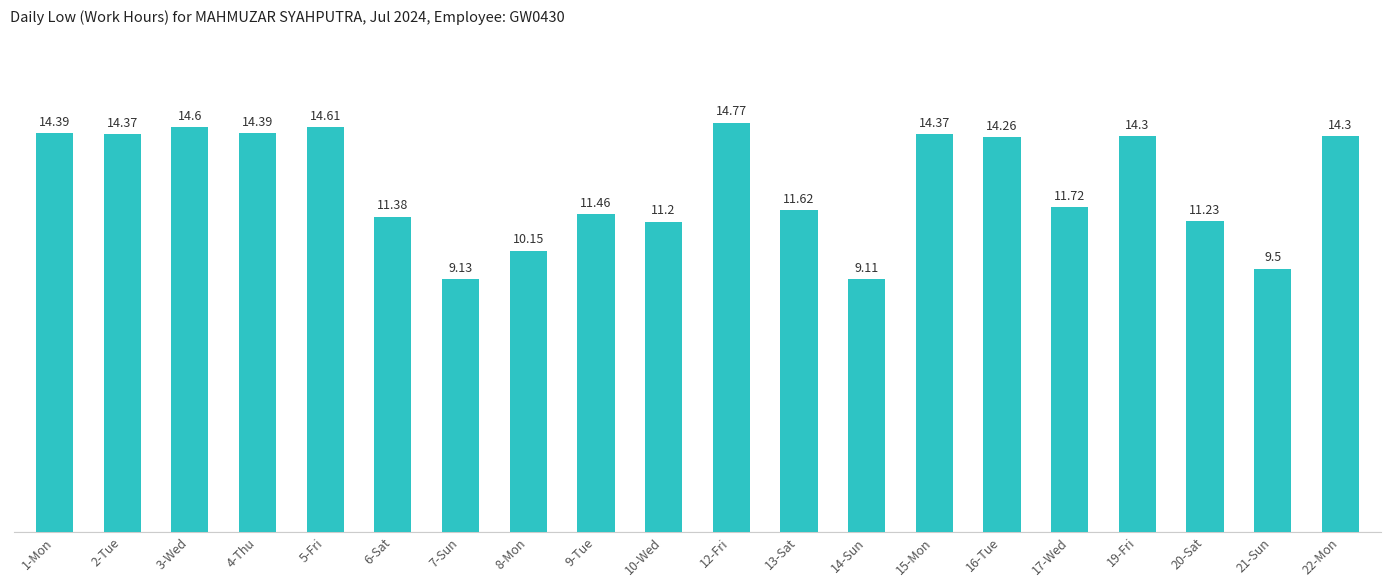

Which label corresponds to the largest value in the chart?

12-Fri